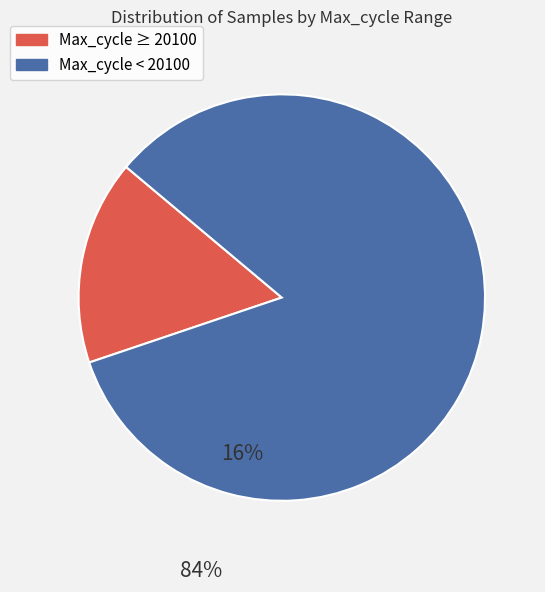

Does any single category account for the majority?

Yes